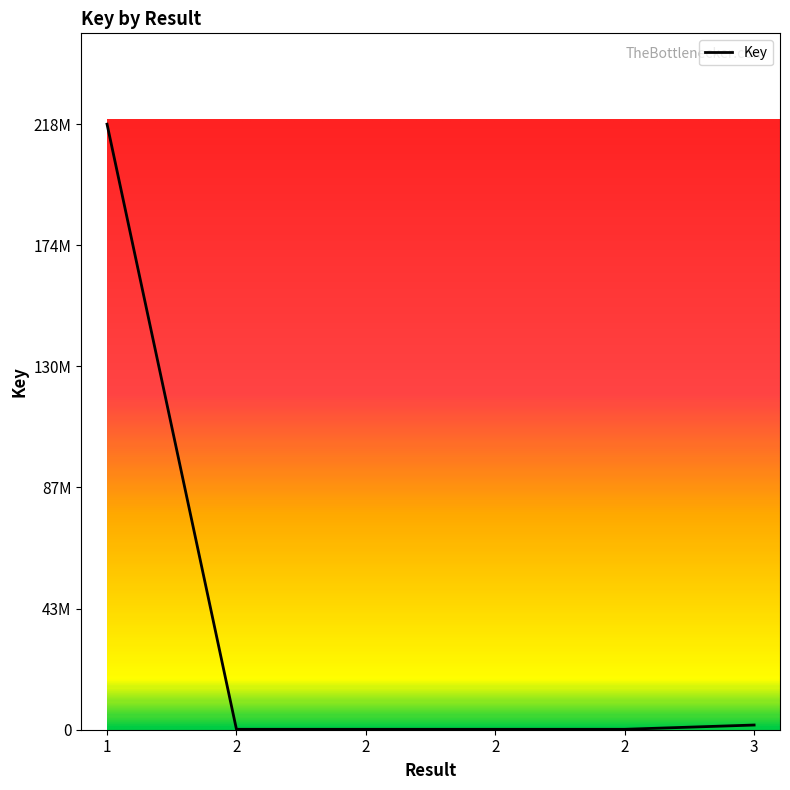

Does the chart display data point markers on the line(s)?

No